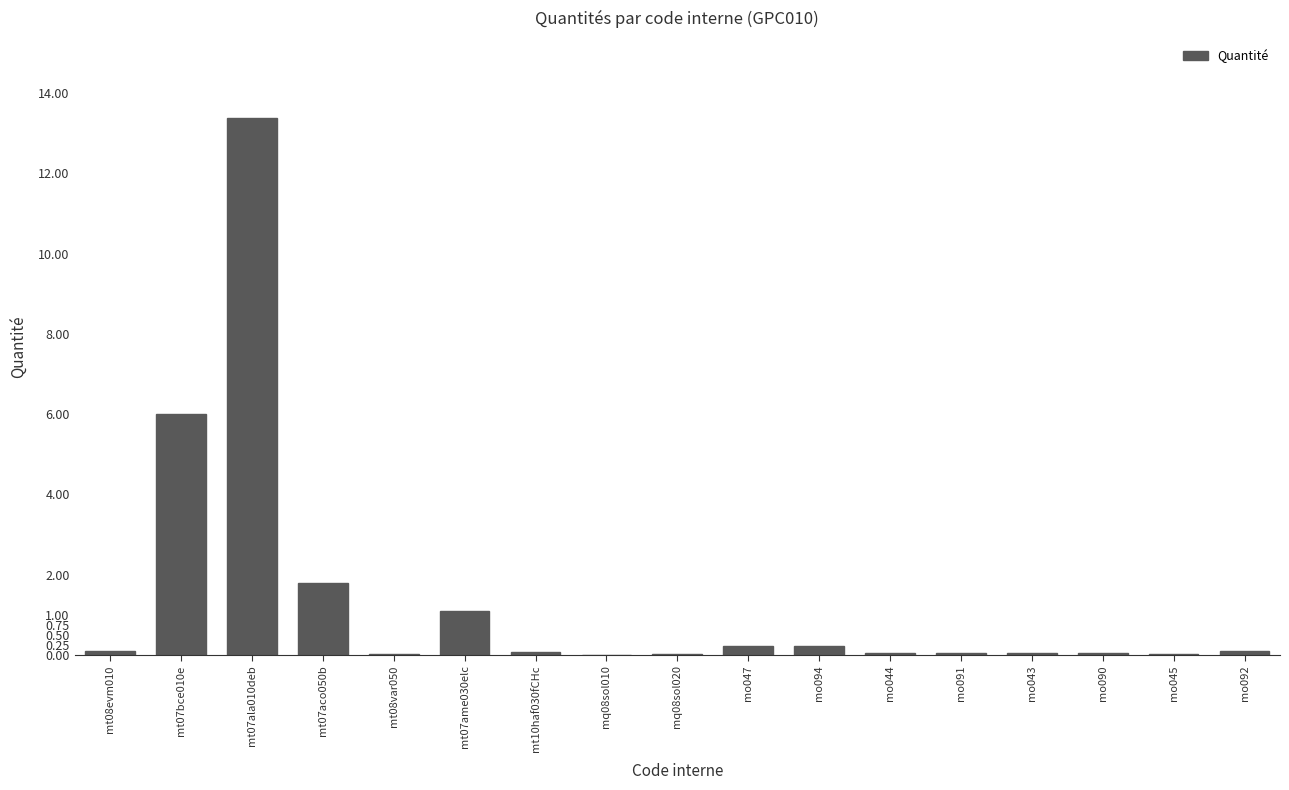

What is the difference between the values at mt07ame030elc and mt08var050?

1.1